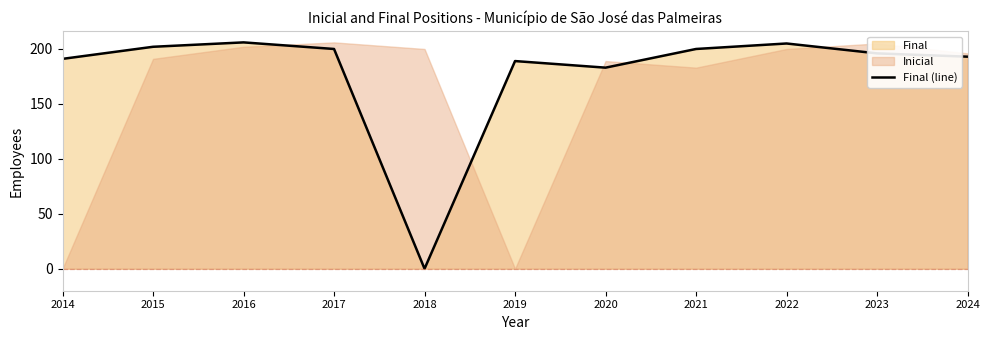

What is the approximate value at 2019?

189